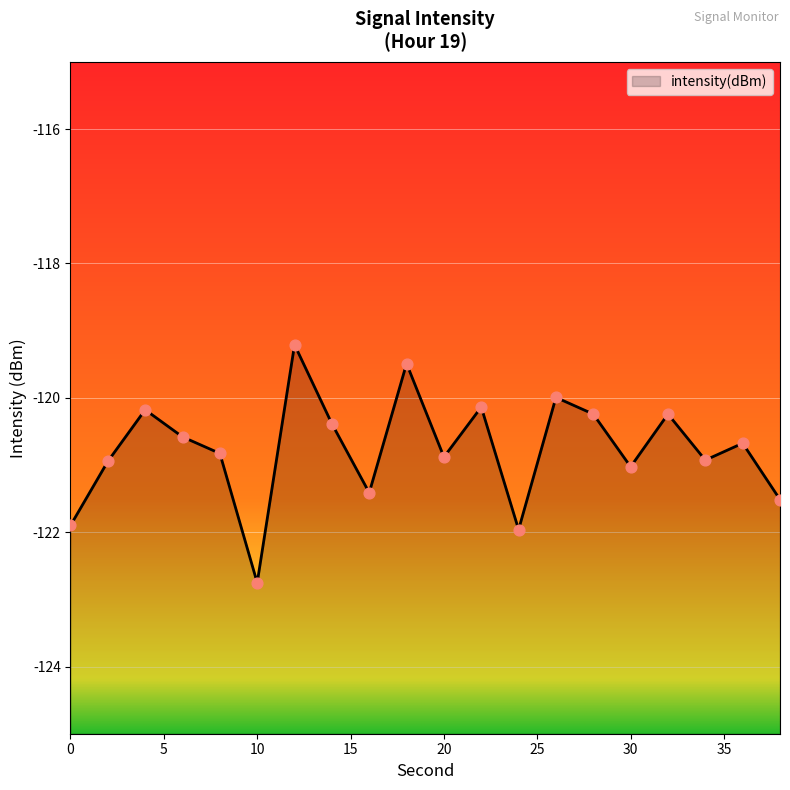

Which has a higher value, 0 or 32?

32